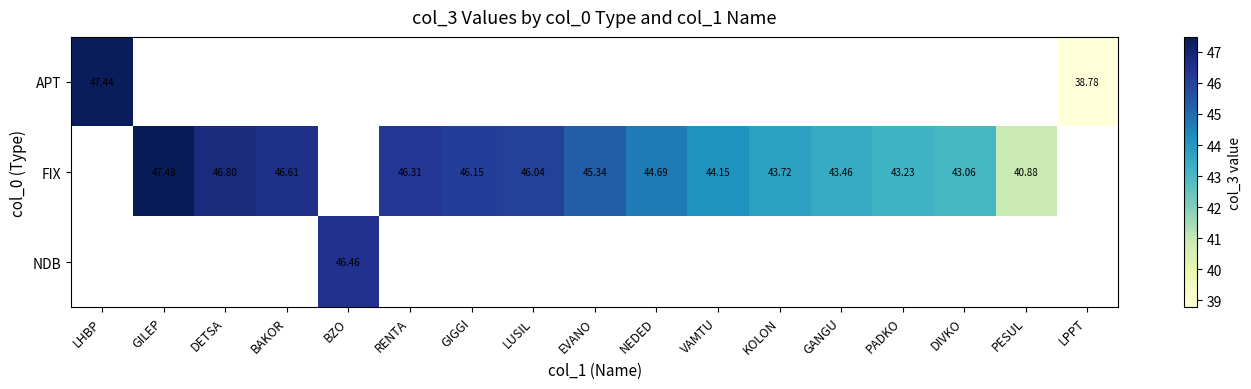

List the series in order of their overall mean, lowest first.

APT, FIX, NDB